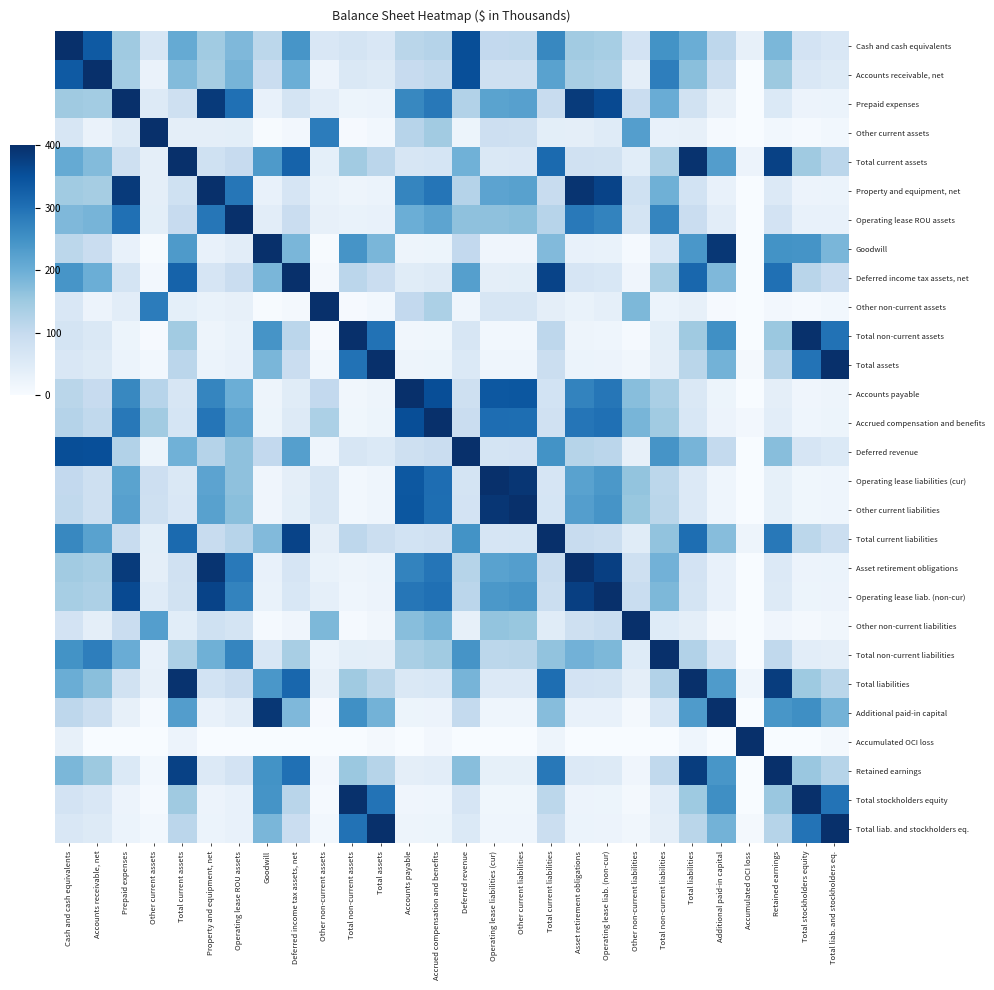

Which category has the highest value across all series?

Cash and cash equivalents